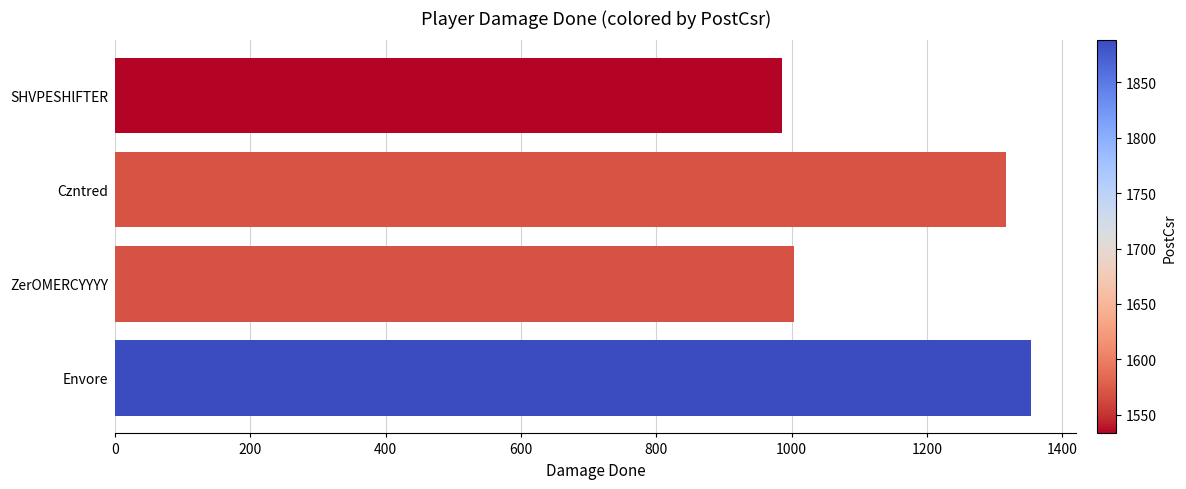

What is the sum of the values at SHVPESHlFTER and ZerOMERCYYYY?

1989